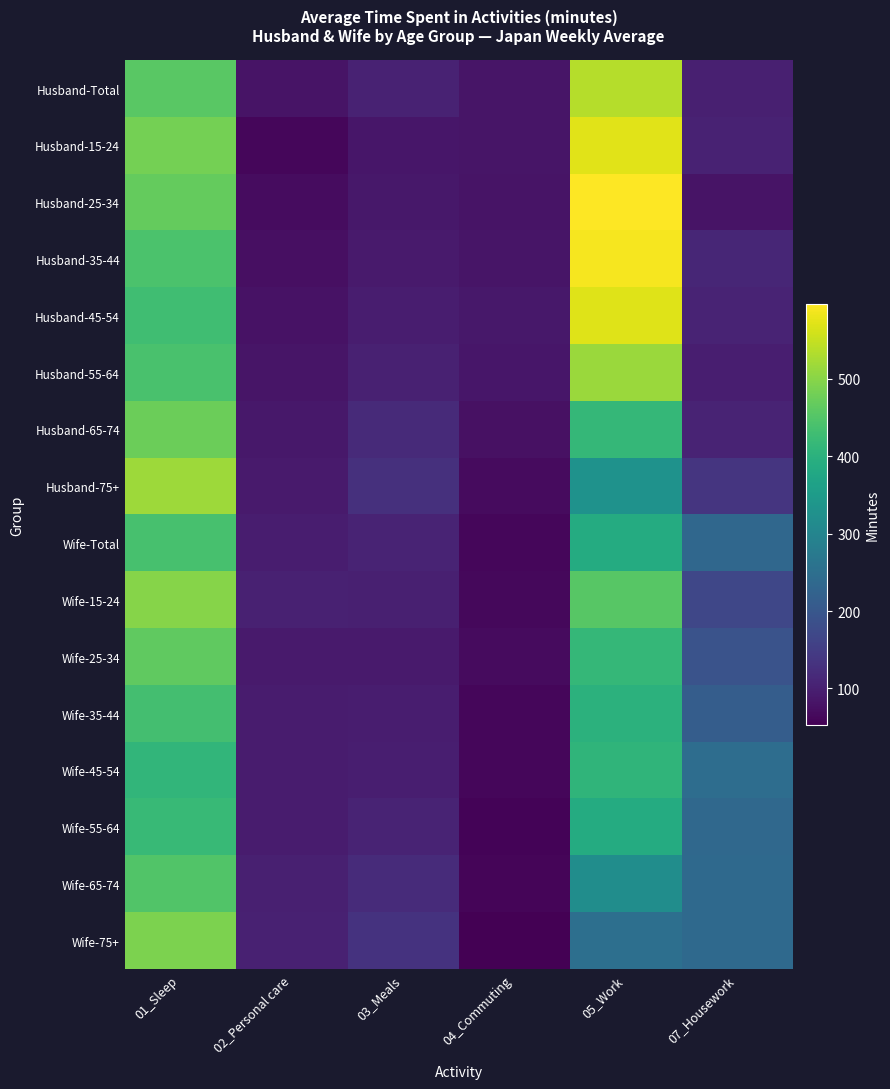

What is the total value across all series at 03_Meals?

1658